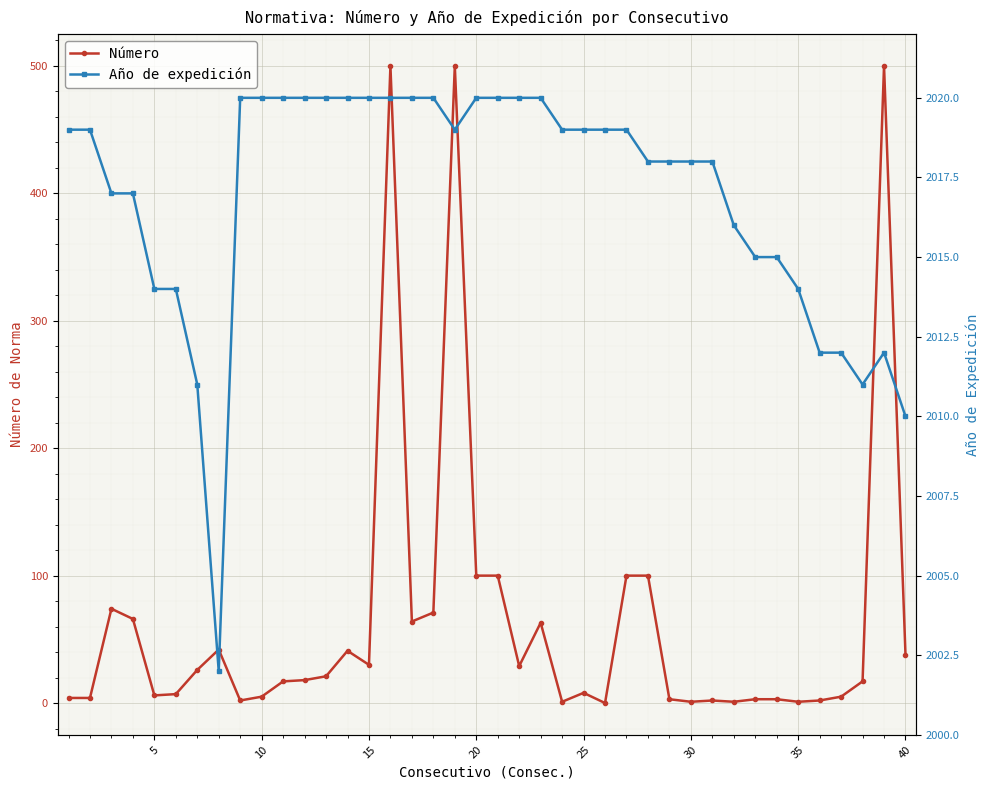

True or false: Número and Año de expedición intersect in this chart.

False